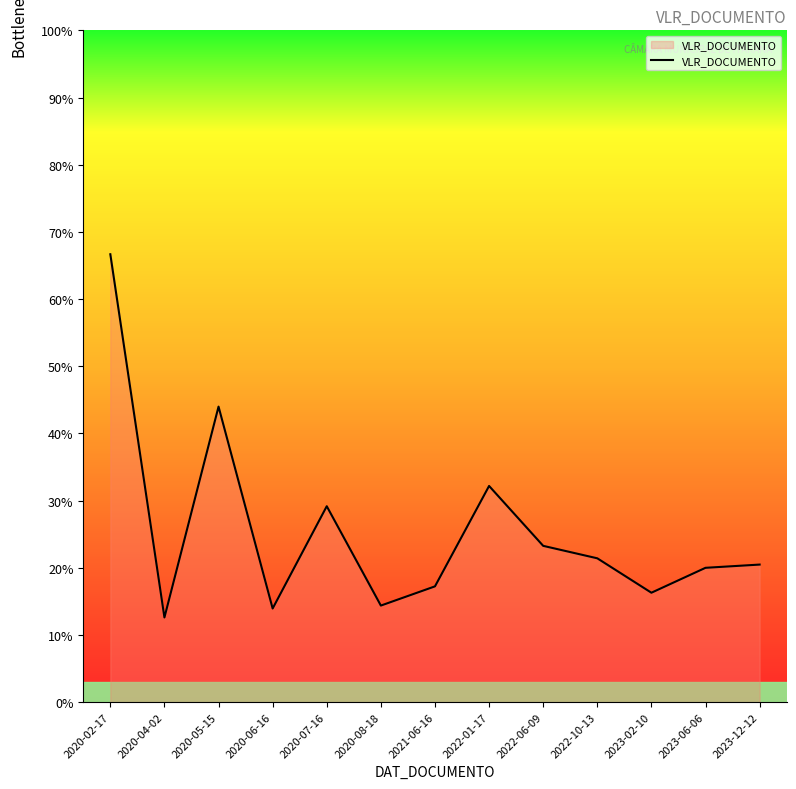

Does the chart have visible grid lines?

No